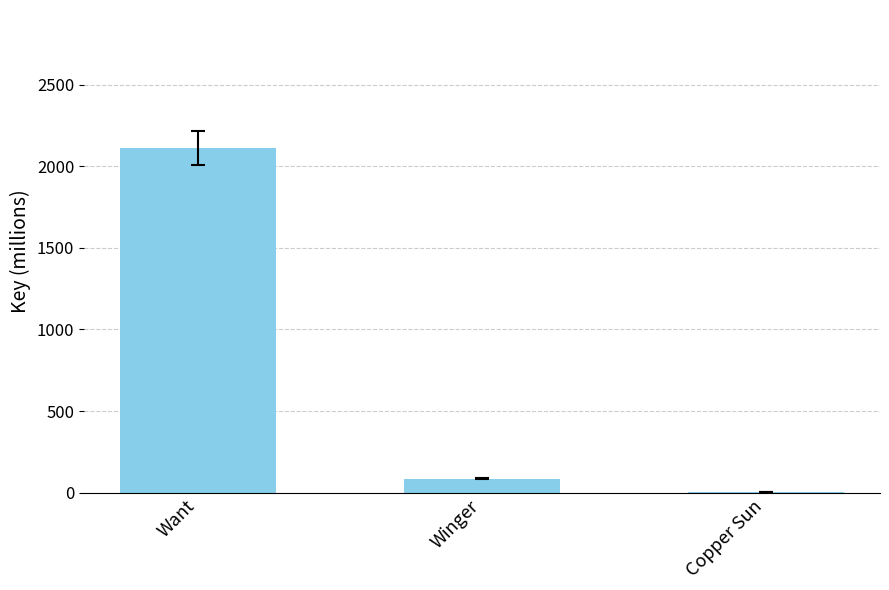

The value at Want is 546.6. True or false?

False